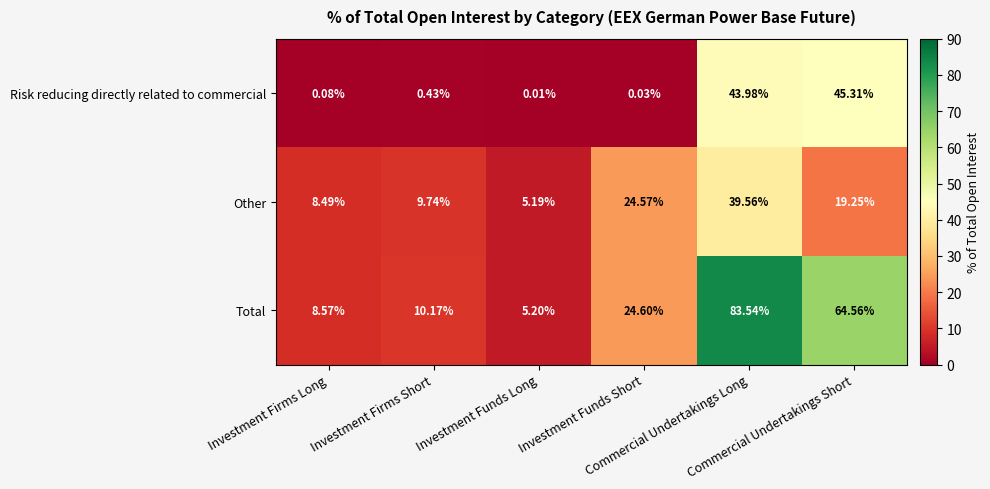

List the series in order of their peak value, lowest first.

Other, Risk reducing directly related to commercial, Total